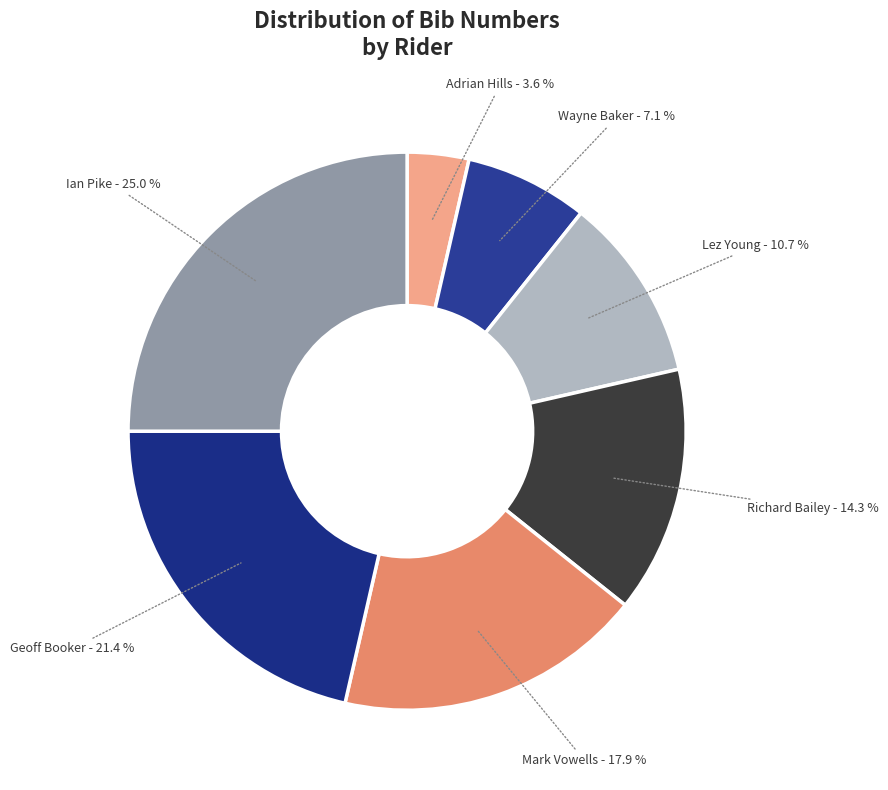

What is the ratio of the value at Wayne Baker to the value at Geoff Booker?

0.3